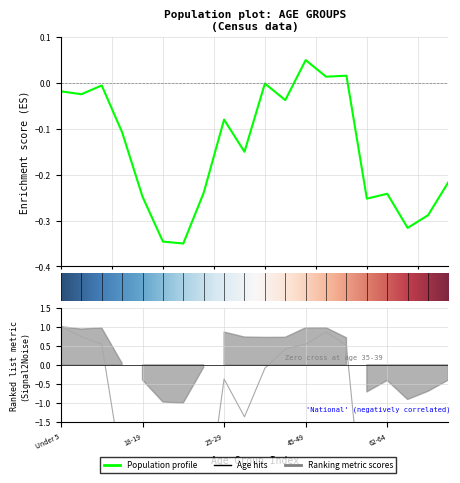

At which label does This Area first exceed 0?

45-49